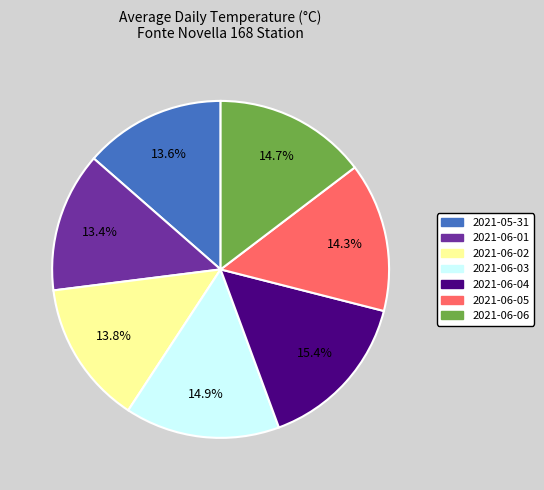

To the nearest percent, what percentage of the pie is 2021-06-06?

15%